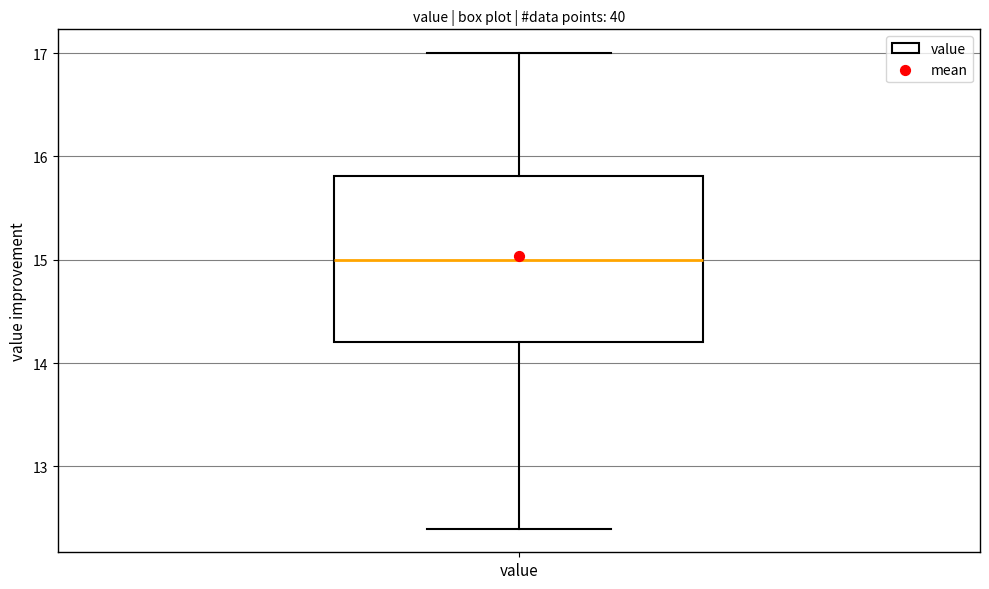

Read this box plot against the y-axis: the position of the median line, the range covered by the box, and the ends of both whiskers. The values are not printed on the chart, so give them approximately, as read against the axis.

median 15.0, box 14.2 to 15.8, whiskers 12.4 to 17.0